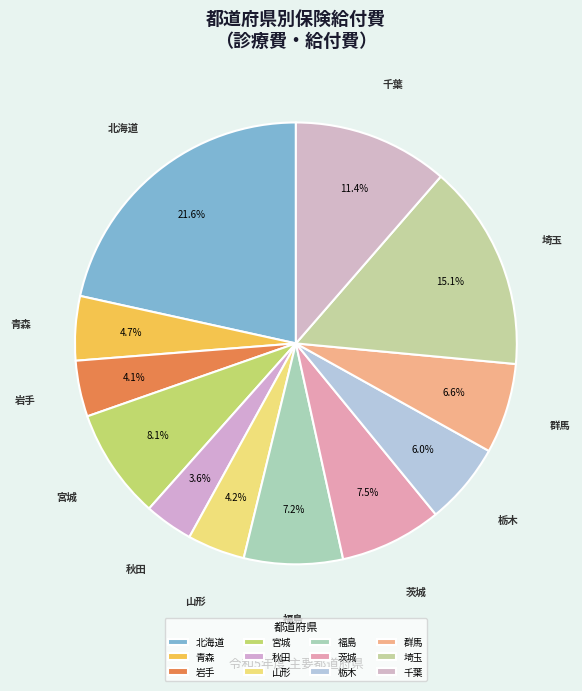

What is the change in value from 青森 to 山形?

-255902.6